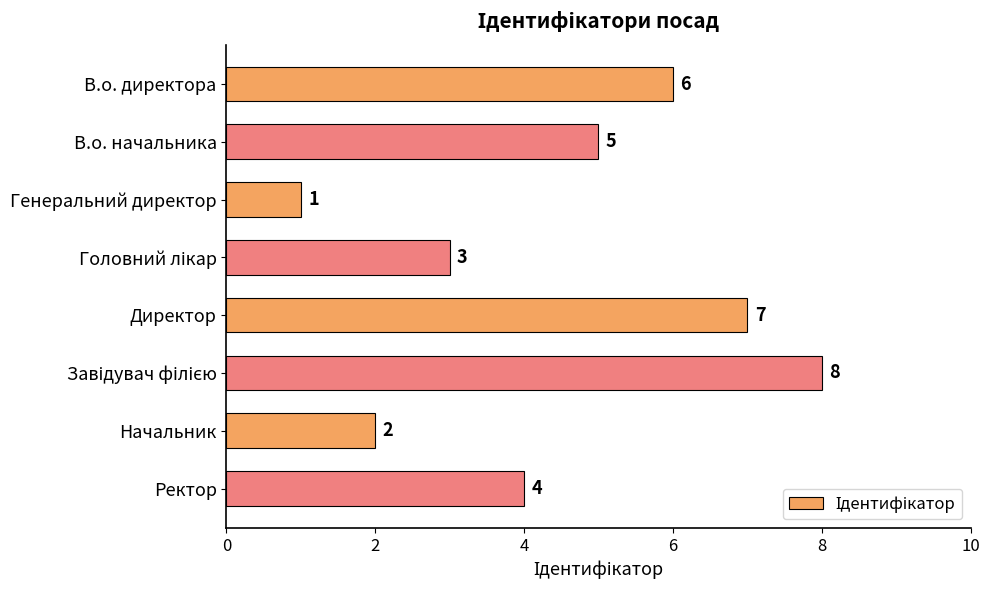

Reading top to bottom, list all the values displayed in this chart.

6	5	1	3	7	8	2	4